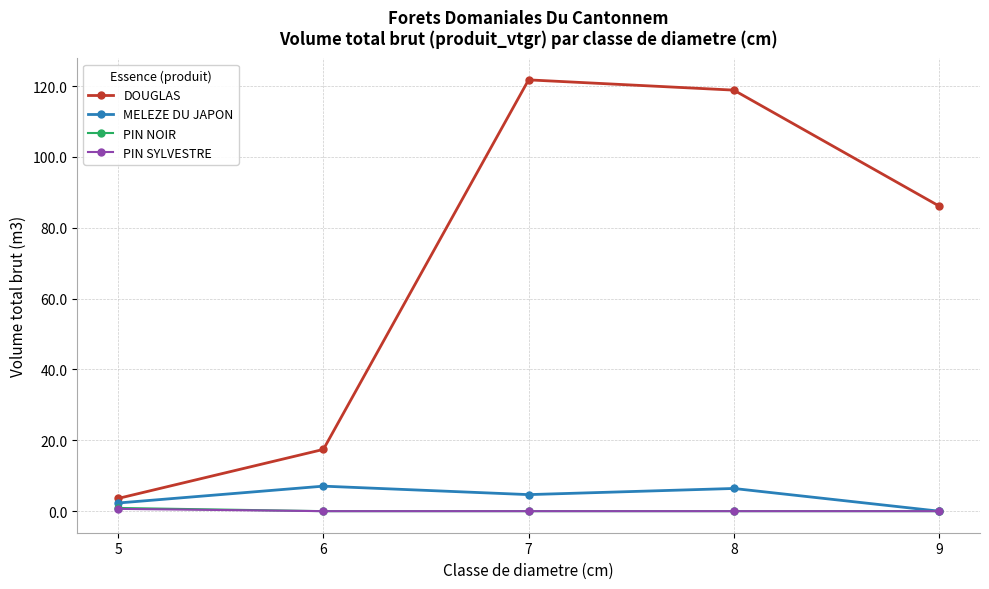

True or false: DOUGLAS and PIN NOIR intersect in this chart.

False